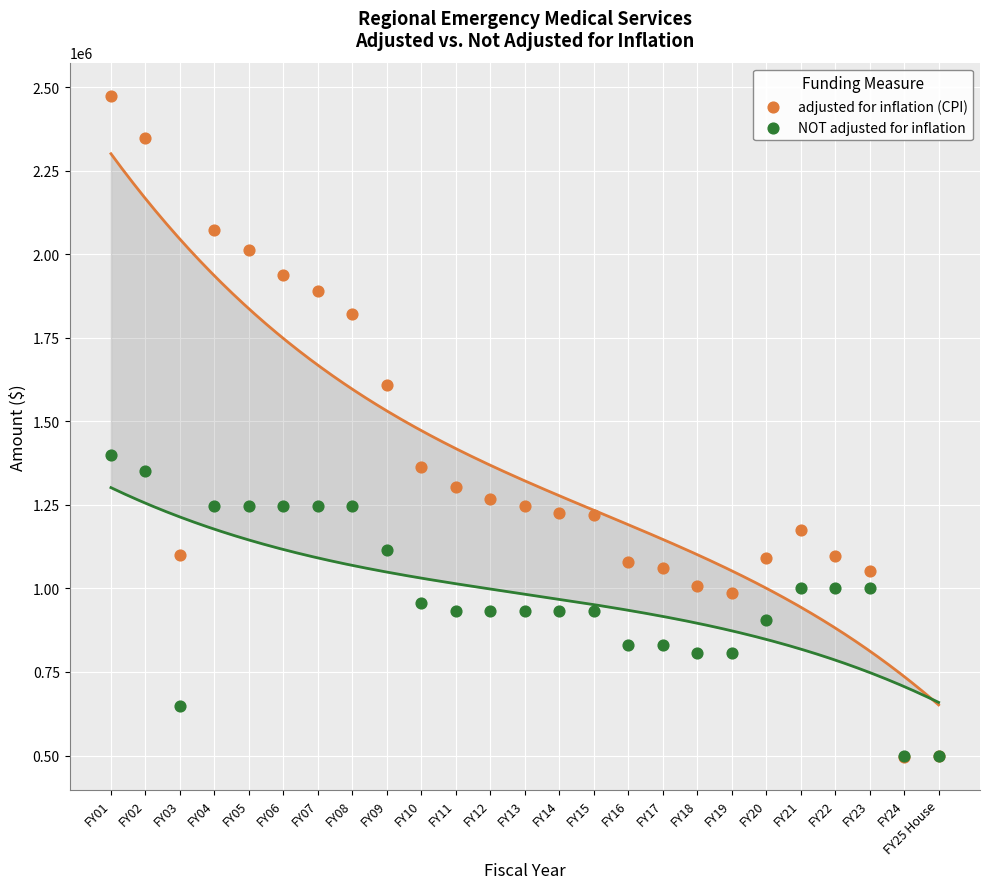

Across all series, what Y value is closest to 1484940?

1400000